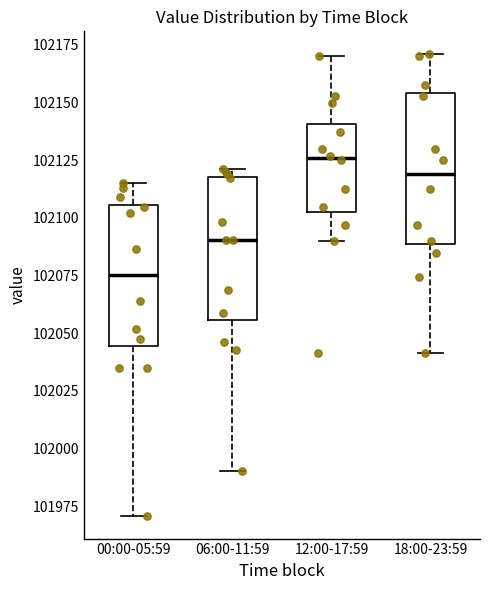

Reading left to right, read every box against the y-axis: the position of its median line, the range the box covers, and the ends of its whiskers. The values are not printed on the chart, so give them approximately, as read against the axis.

00:00-05:59: median 102075, box 102045 to 102105, whiskers 101970 to 102115
06:00-11:59: median 102090, box 102055 to 102120, whiskers 101990 to 102120 (just above the box's upper edge)
12:00-17:59: median 102125, box 102105 to 102140, whiskers 102090 to 102170
18:00-23:59: median 102120, box 102090 to 102155, whiskers 102040 to 102170